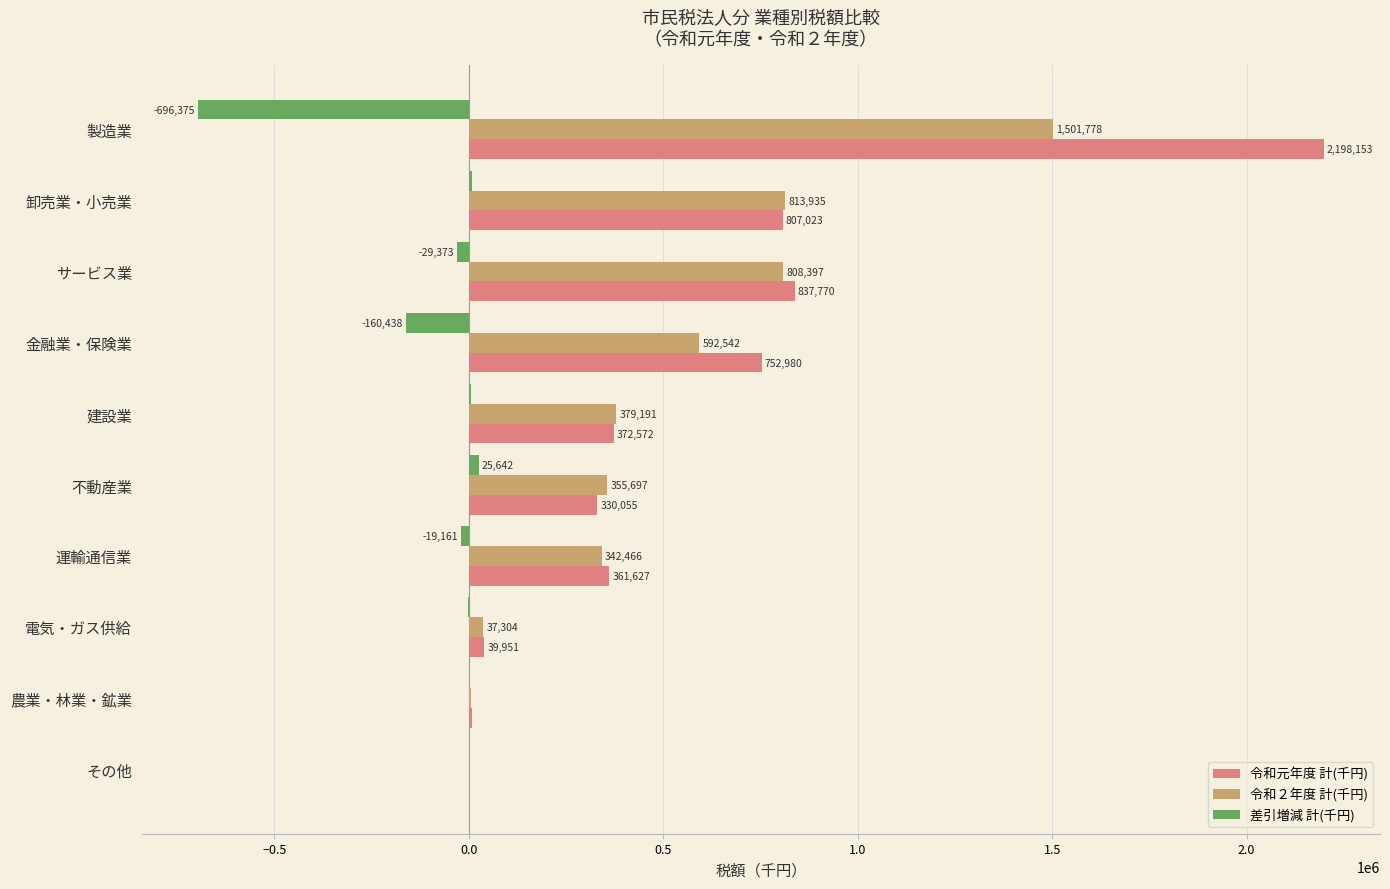

What is the total value across all series at 建設業?

758382